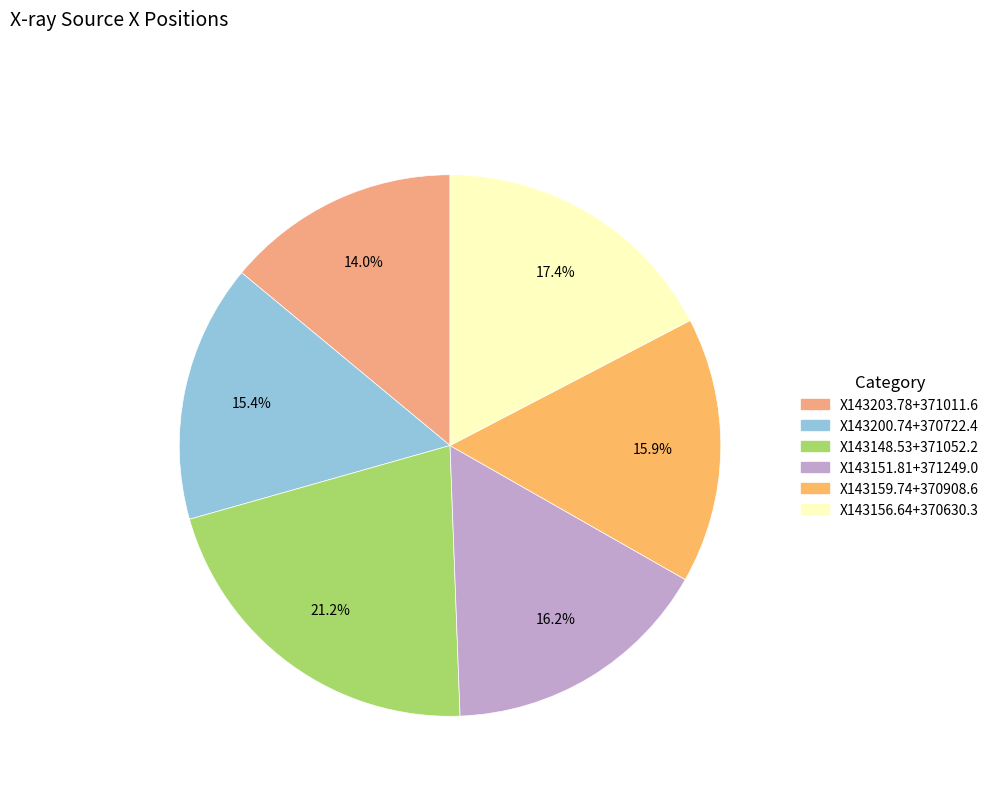

True or false: X143156.64+370630.3 accounts for 17% of the total.

True